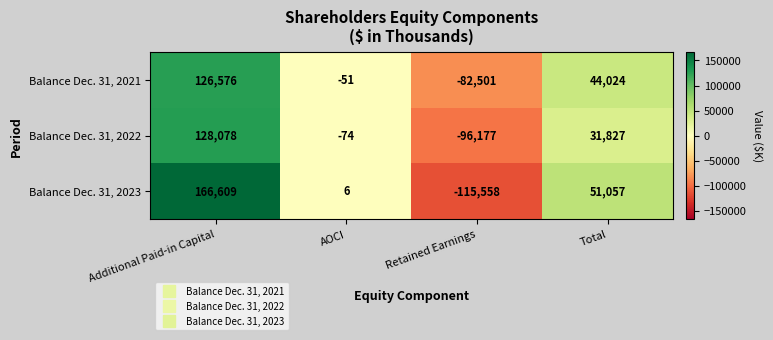

Count the number of data series in this chart.

3